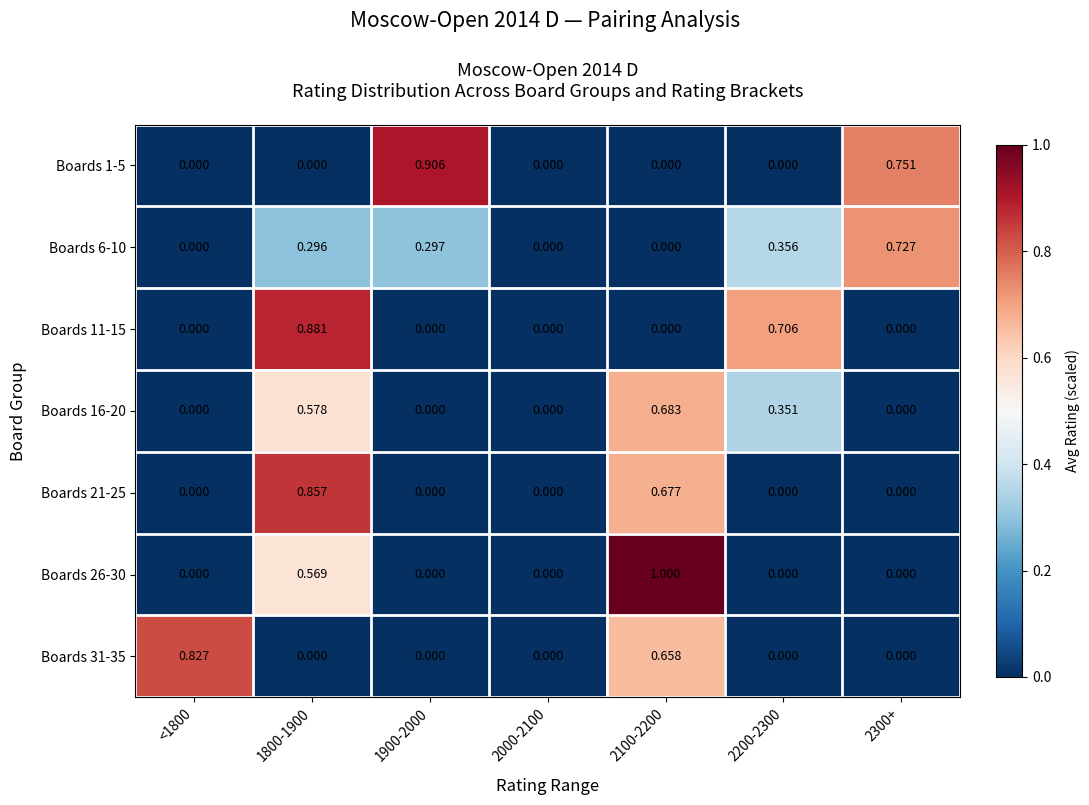

At which category is the sum across all series the highest?

1800-1900